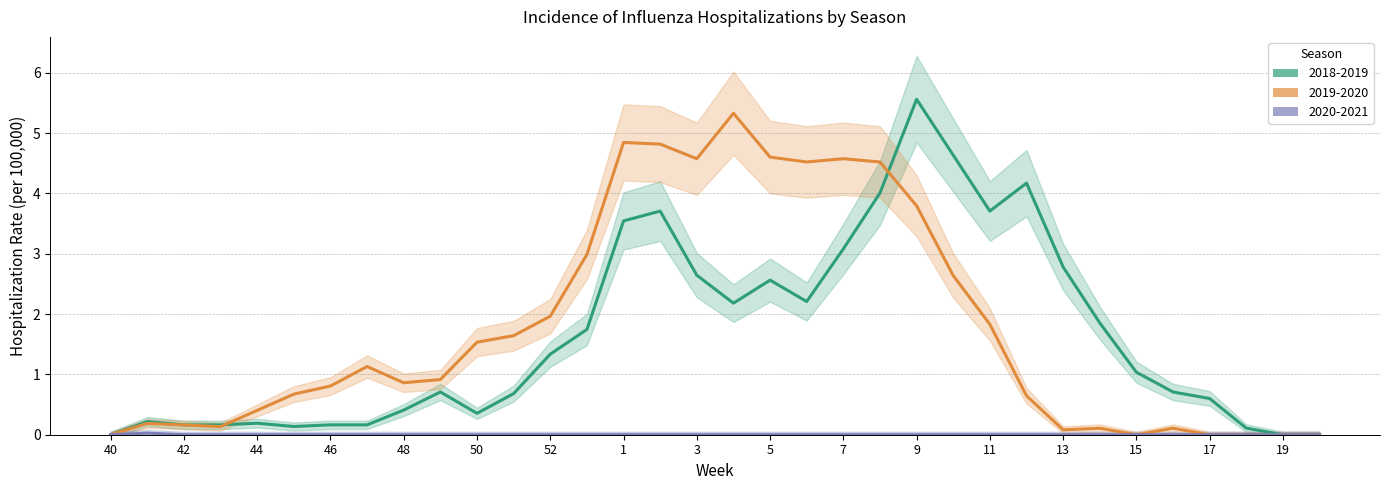

The value of 2018-2019 at 52 is 1.8. True or false?

False